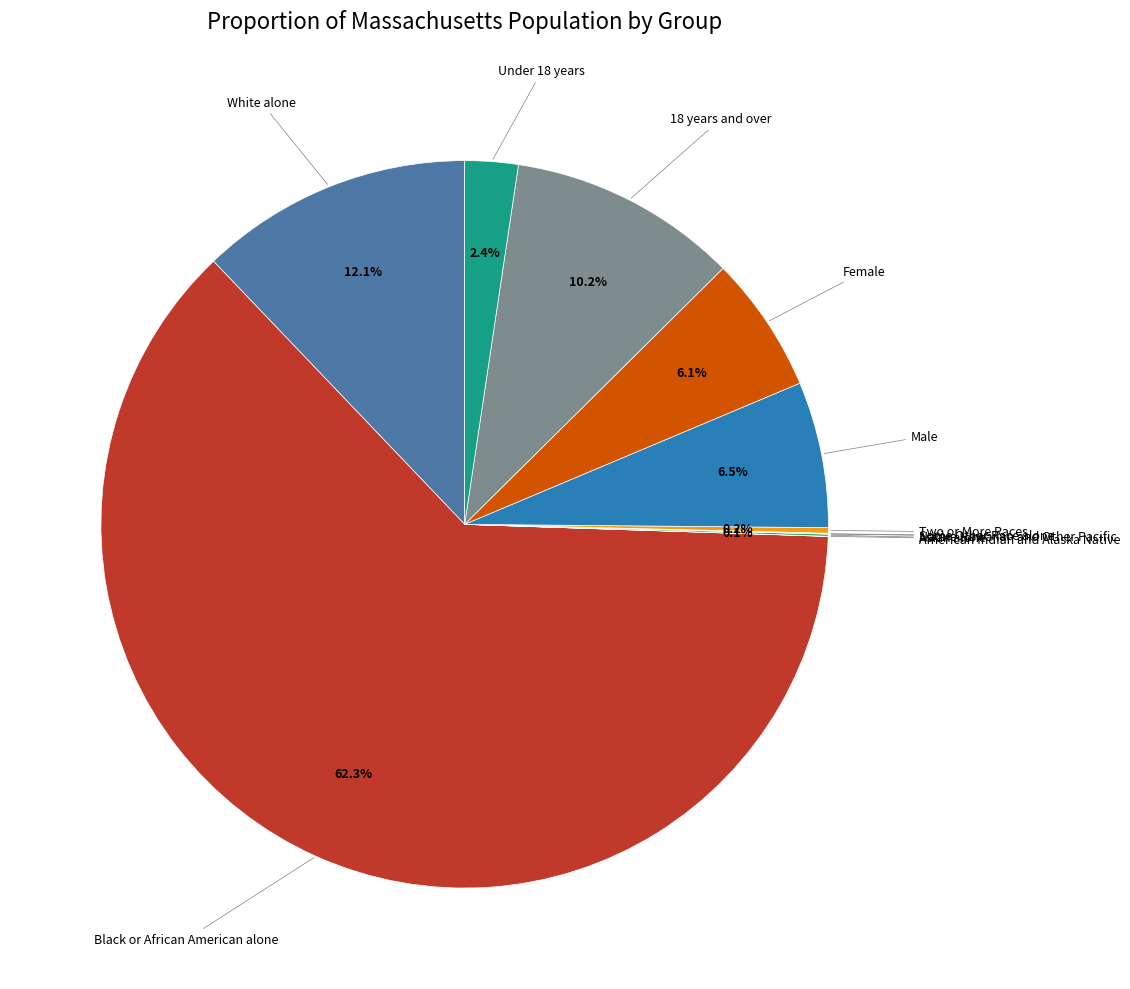

To the nearest percent, what is the difference between the largest and smallest slice percentages?

62%